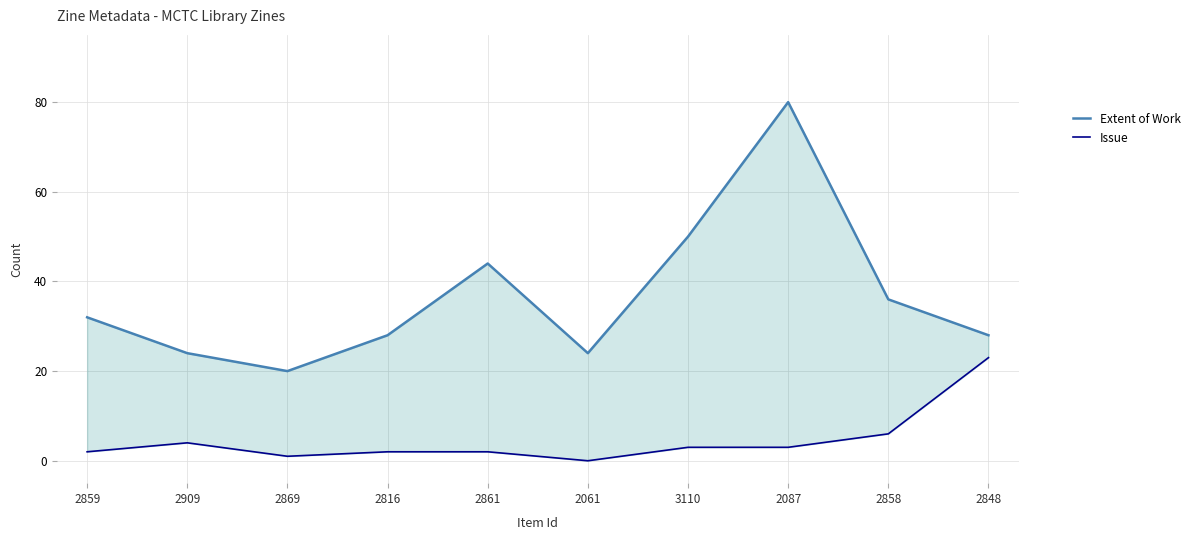

True or false: Issue and Extent of Work cross at least once.

False